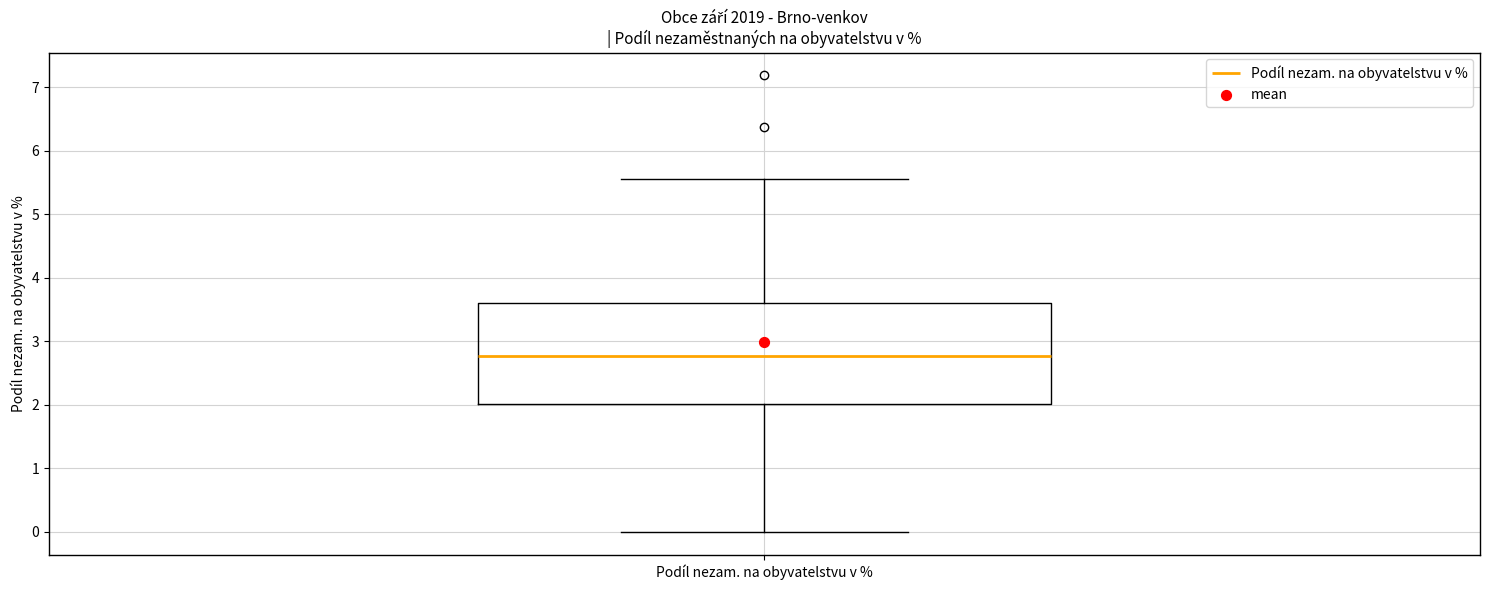

Transcribe this box plot: give where the median line is, the range the box spans, and where the two whiskers end, as read against the y-axis. The values are not printed on the chart, so give them approximately, as read against the axis.

median 2.8, box 2.0 to 3.6, whiskers 0.0 to 5.6